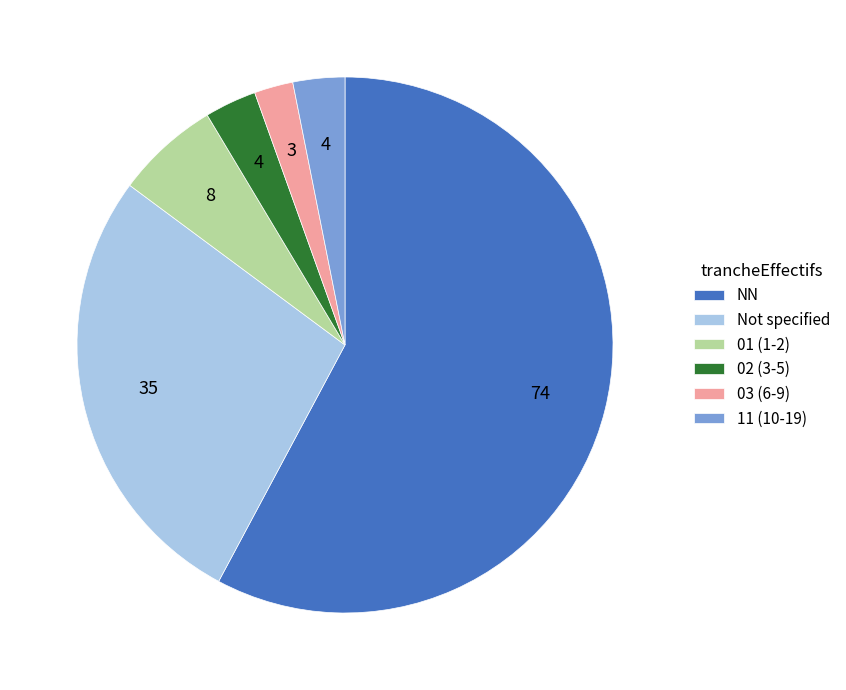

Do 01 (1-2) and 03 (6-9) together represent more than half of the pie?

No